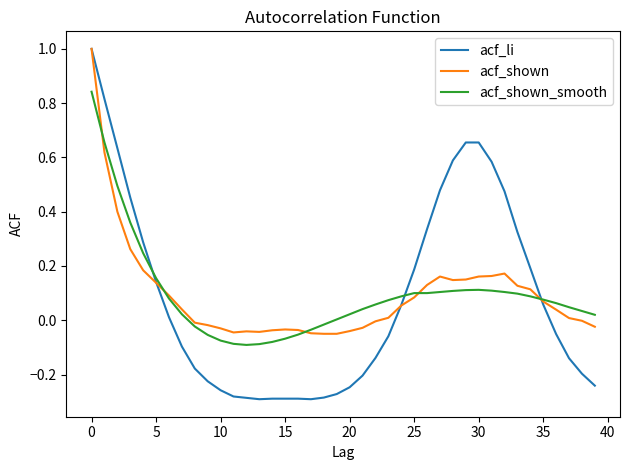

Count the number of data series in this chart.

3